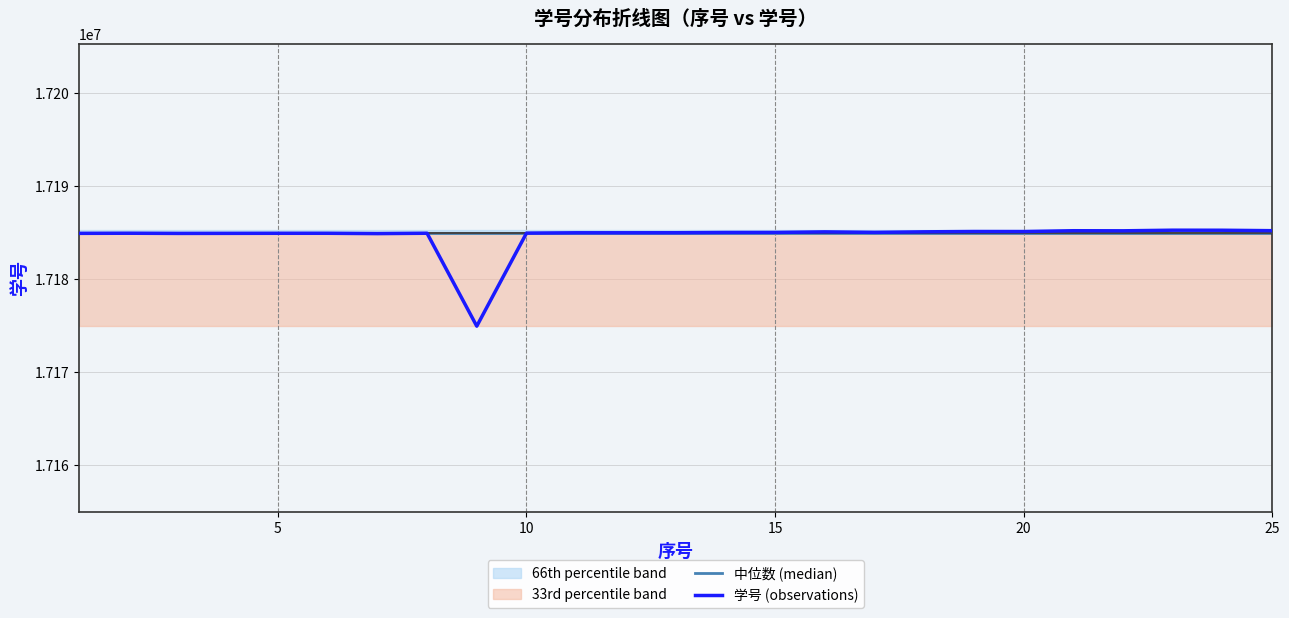

Which series has the widest spread of values?

学号 (observations)